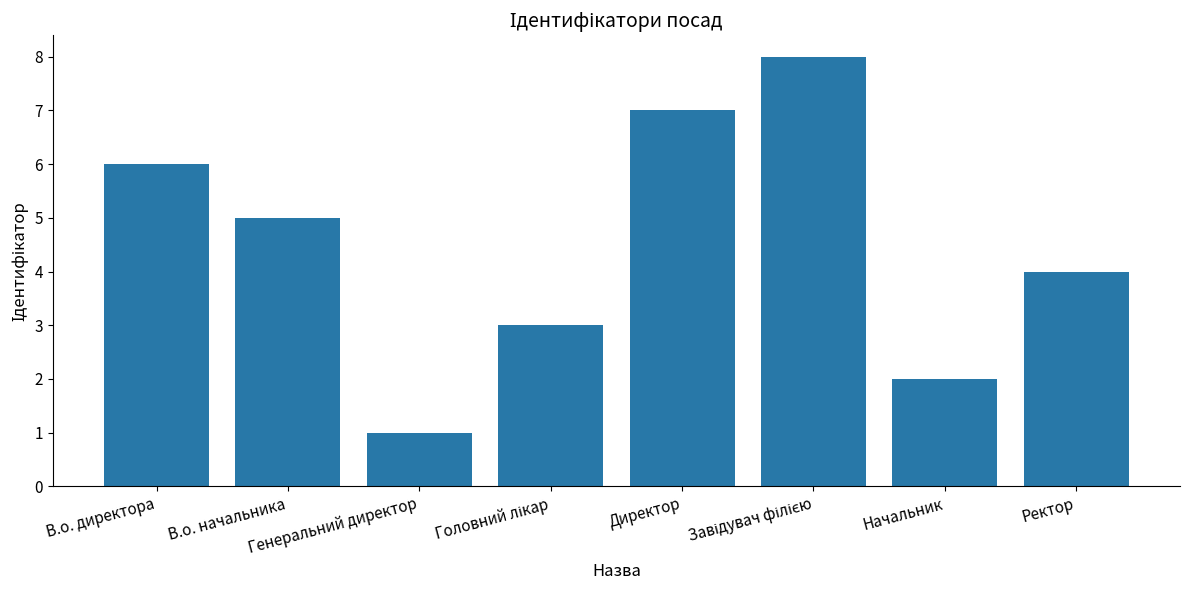

Count the values in the range 3 to 7.

5